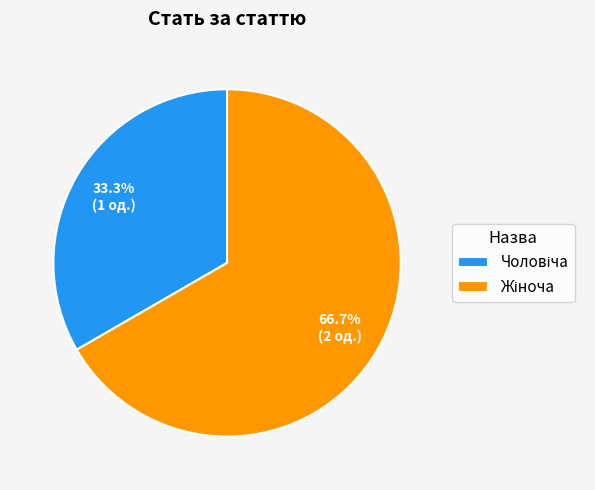

Is there a majority slice in this chart?

Yes